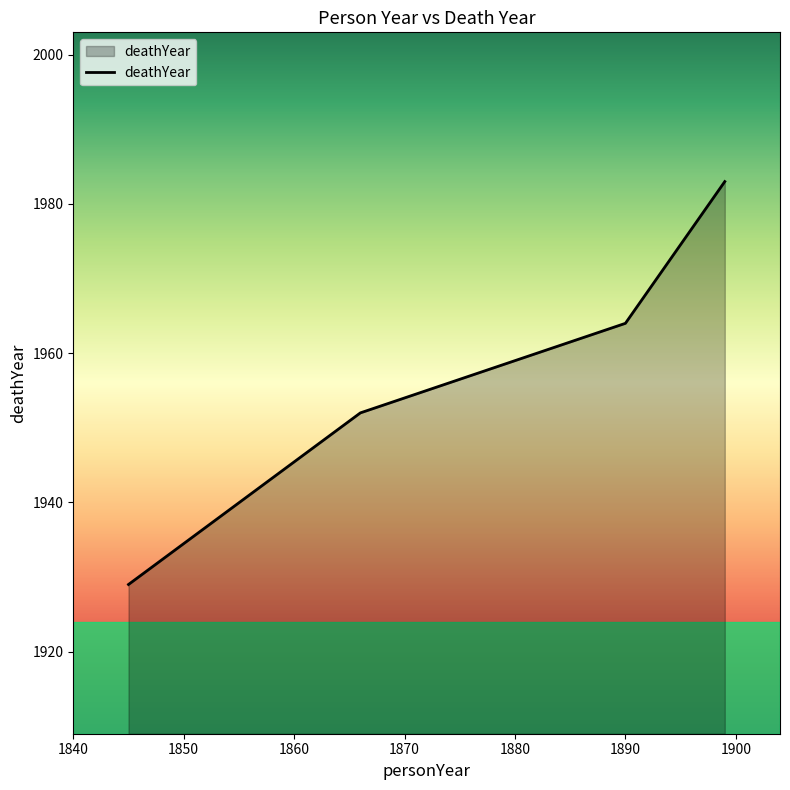

What is the maximum value shown in the chart?

1983